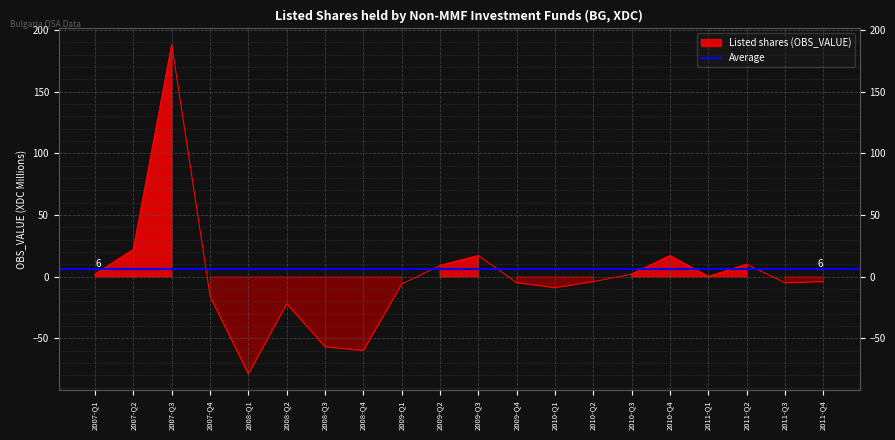

Where is the first local minimum?

2008-Q1